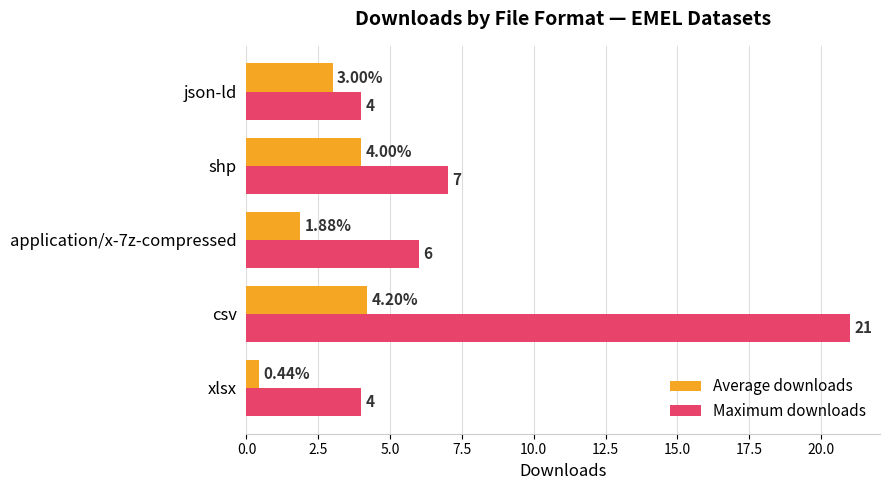

At which label does Maximum downloads reach its peak?

csv